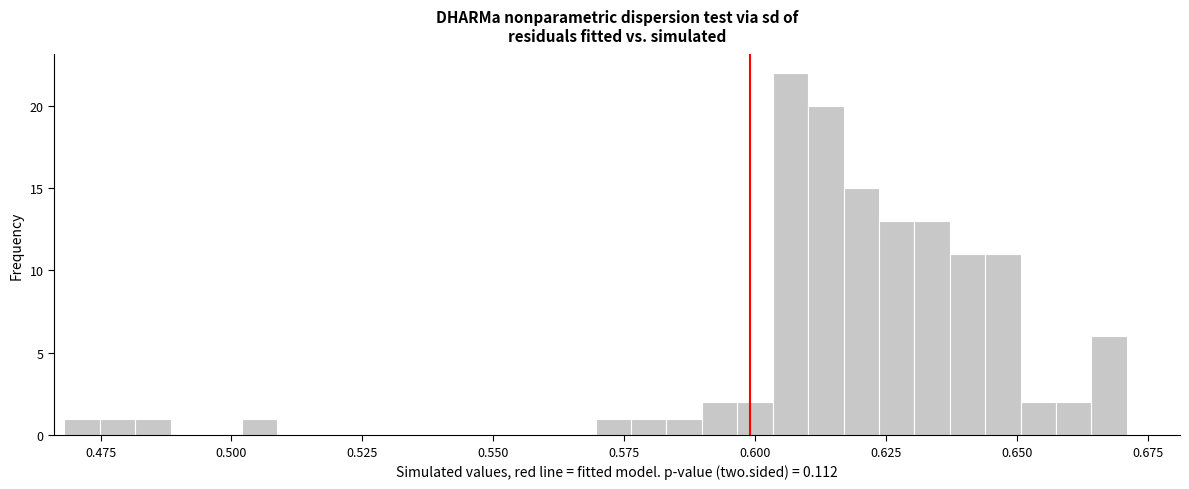

Around what value on the x-axis is the tallest bar? Give the approximate position of its centre, as read against the axis.

0.605